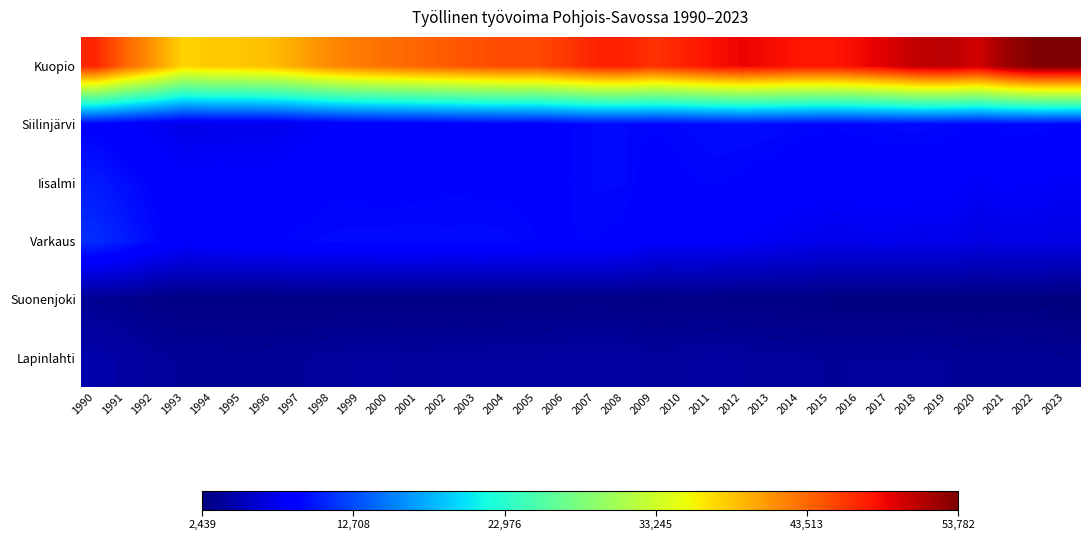

Between 2020 and 2023, which series saw the biggest shift?

Kuopio